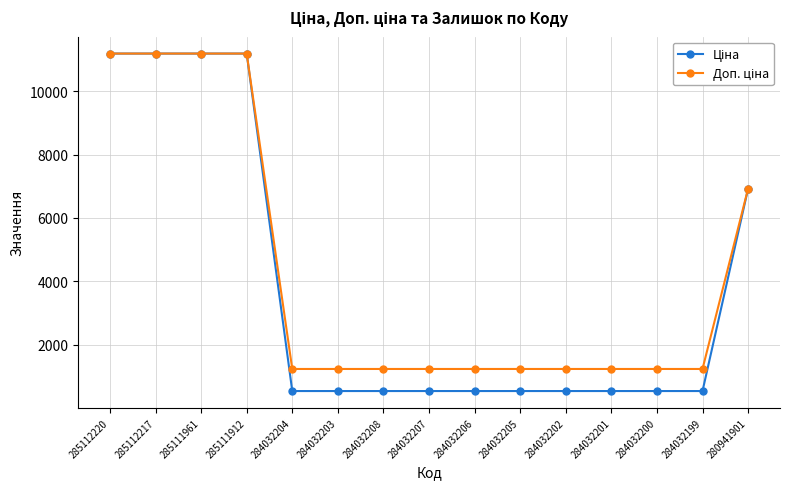

What is the spread (max minus min) of values at 284032206?

696.4